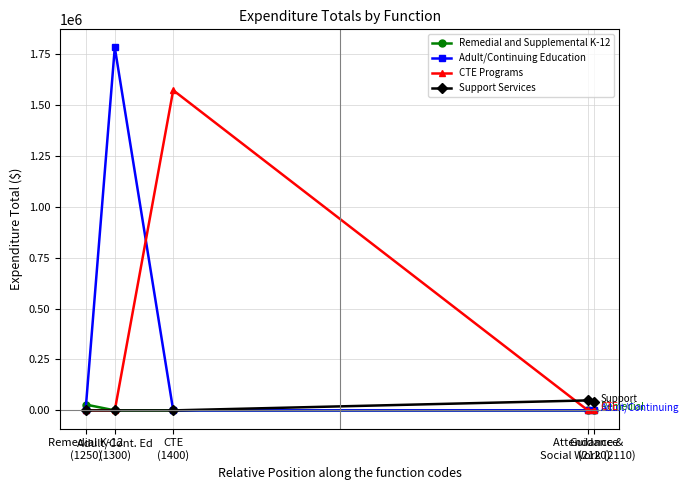

Rank the series by their maximum value, from highest to lowest.

Adult/Continuing Education, CTE Programs, Support Services, Remedial and Supplemental K-12